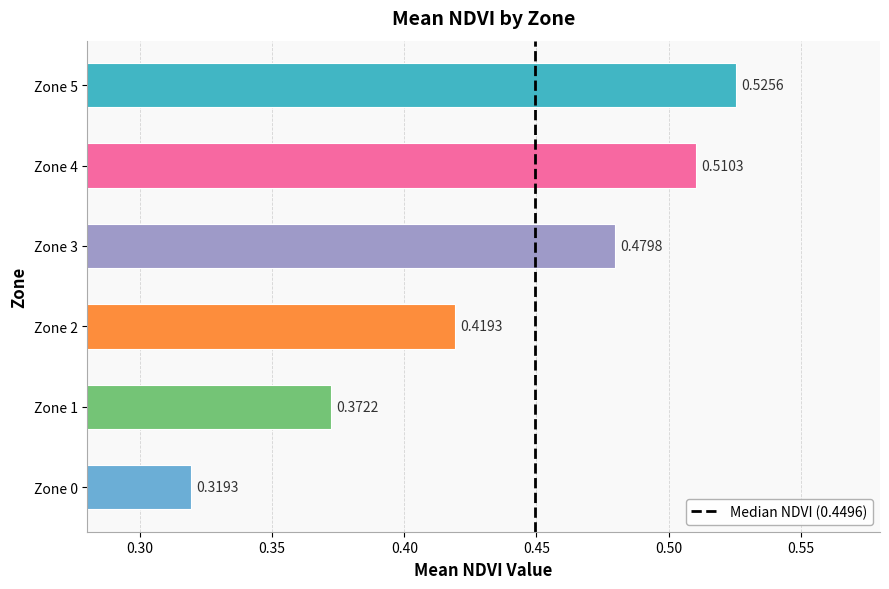

Are the bars horizontal?

Yes